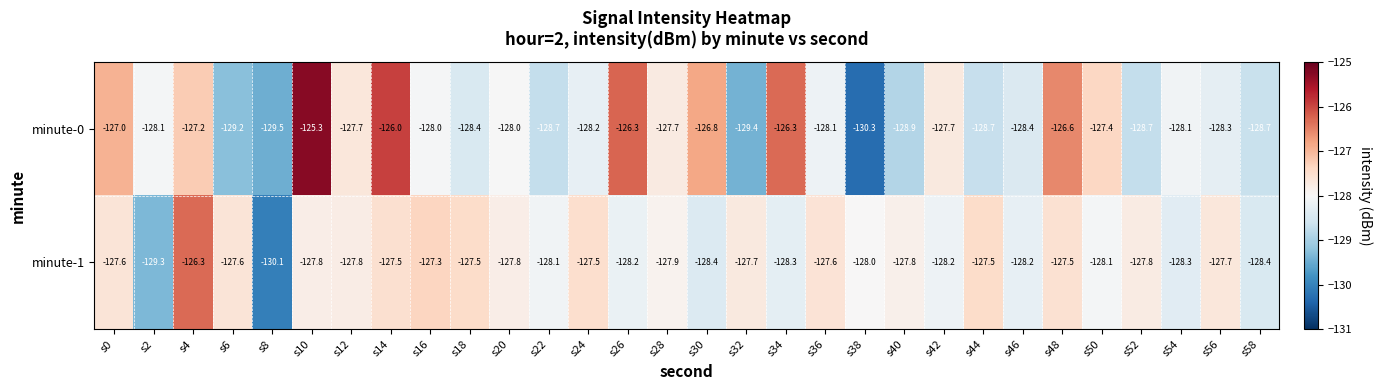

The value of minute-0 at s40 is -33.5. True or false?

False